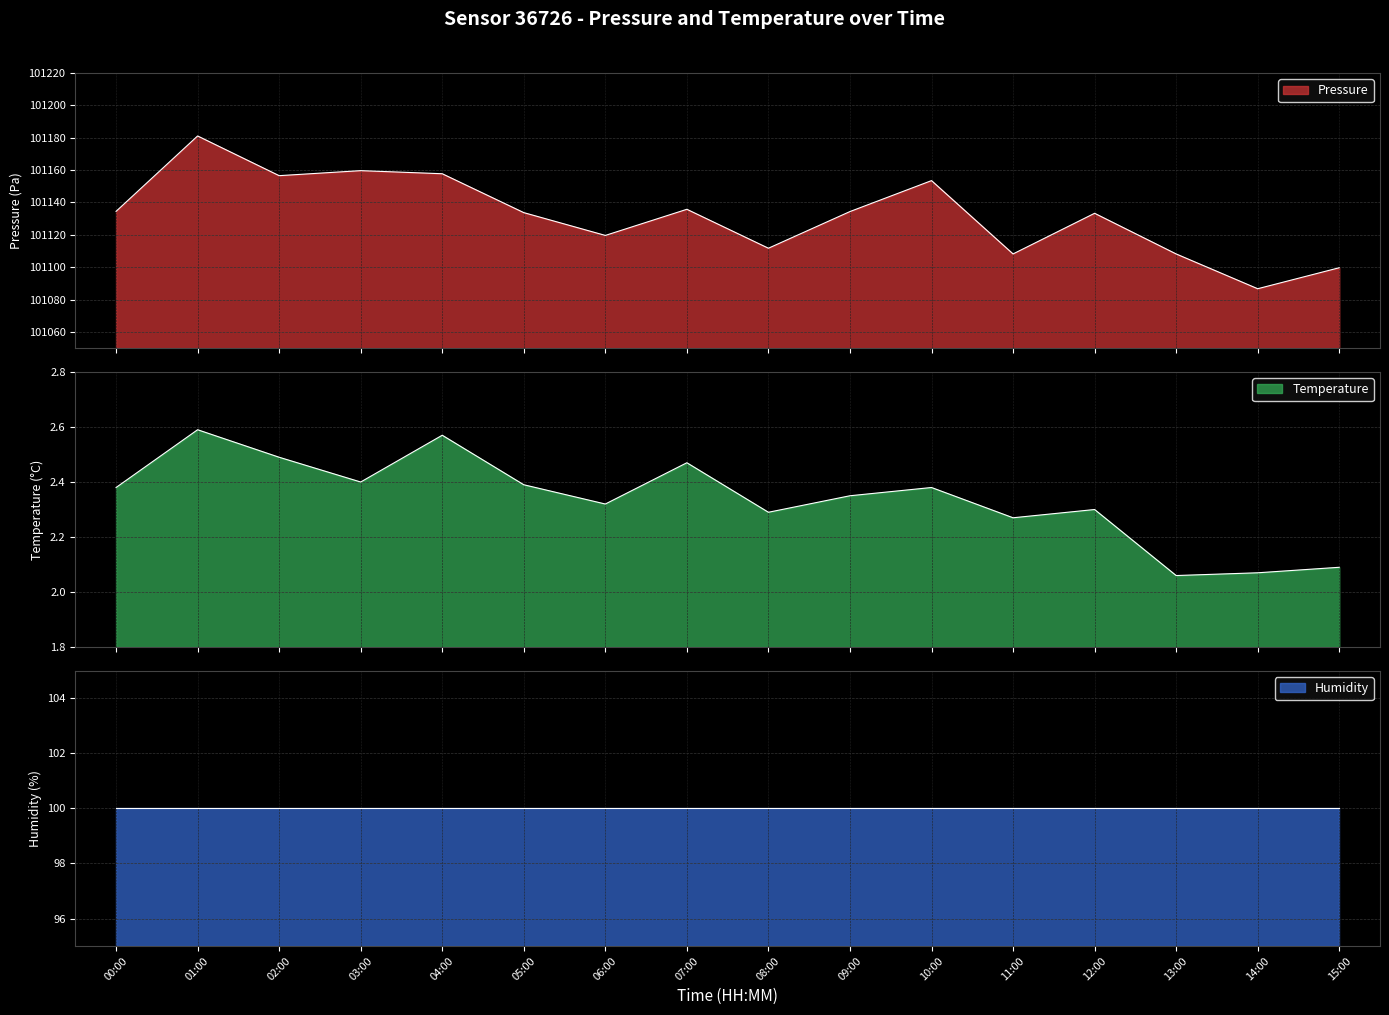

Is the value of temperature at 08:00 greater than the value of pressure at 04:00?

No